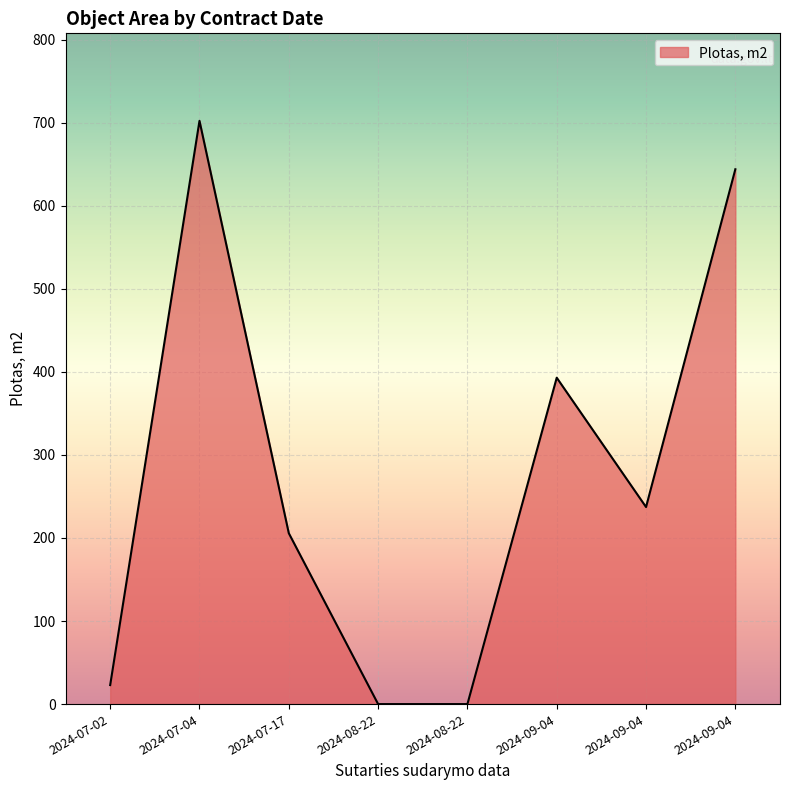

Count the number of categories in the chart.

8